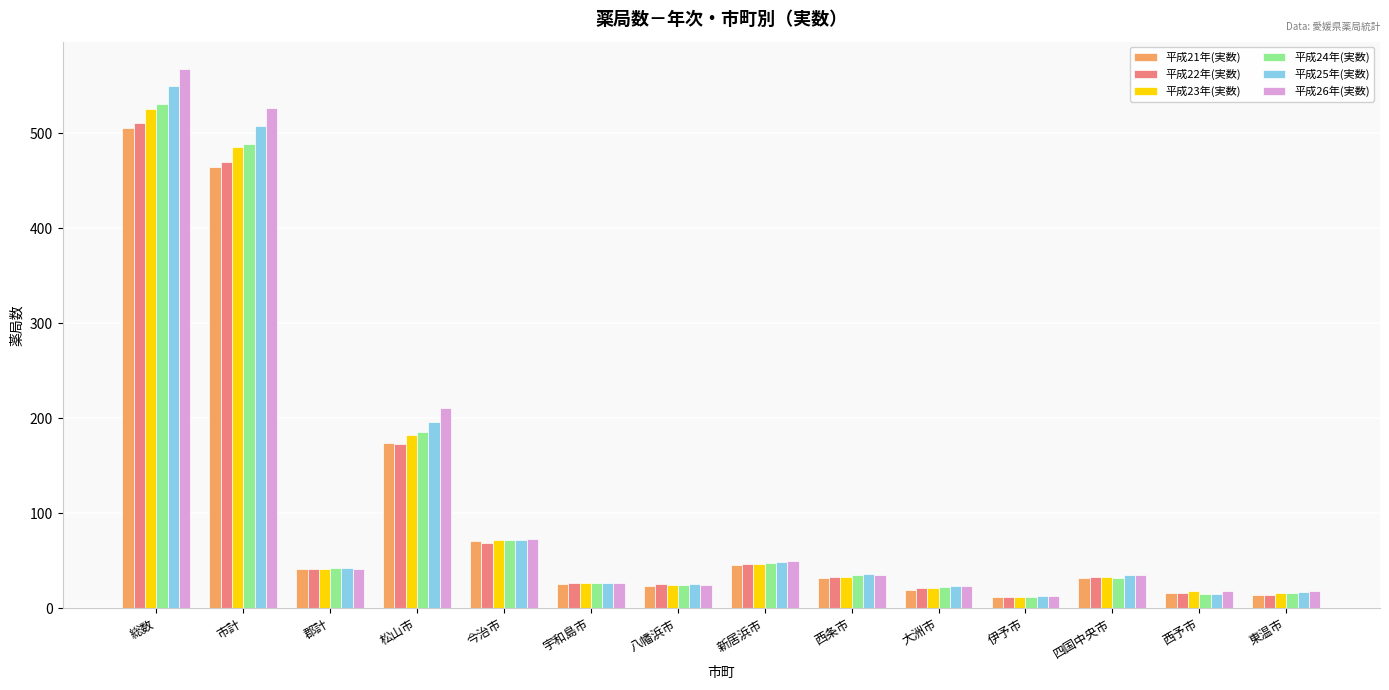

At which category is the sum across all series the highest?

総数